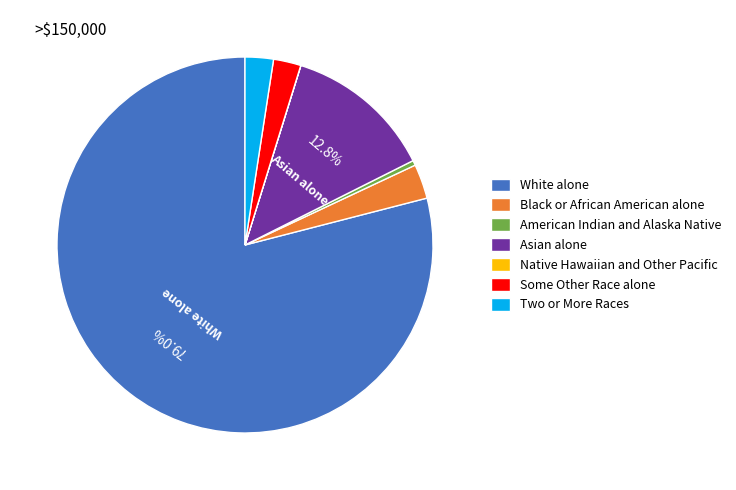

How much of the chart is everything except White alone?

21.0%